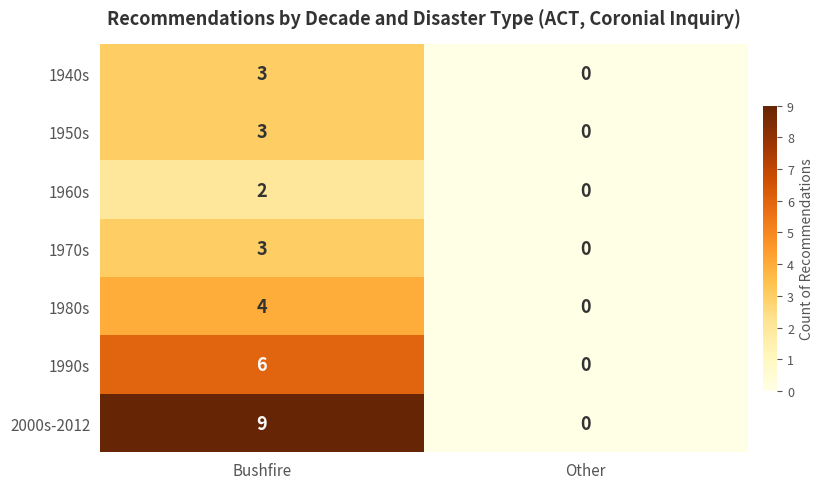

Reading left to right, what are all the values shown in this chart?

1940s: Bushfire=3	Other=0
1950s: Bushfire=3	Other=0
1960s: Bushfire=2	Other=0
1970s: Bushfire=3	Other=0
1980s: Bushfire=4	Other=0
1990s: Bushfire=6	Other=0
2000s-2012: Bushfire=9	Other=0